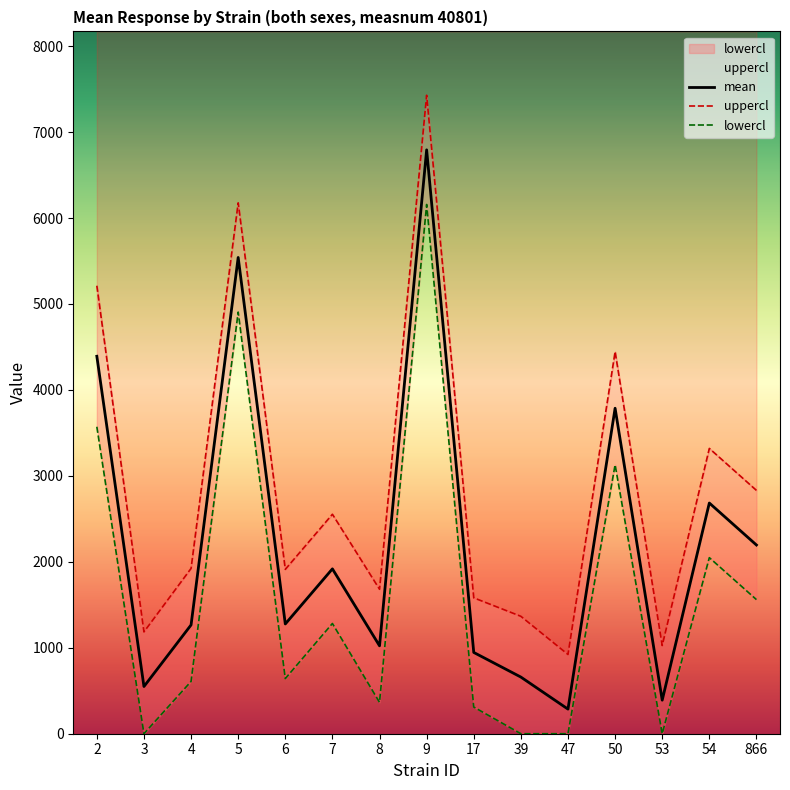

Reading left to right, extract all data points from this chart.

mean: 4391.5	549.1	1265.6	5540.9	1276.8	1918.0	1022.8	6792.8	945.7	659.1	286.3	3786.8	390.4	2684.0	2195.6
uppercl: 5211.8	1184.5	1923.3	6176.3	1912.2	2553.4	1680.5	7428.2	1581.1	1366.1	921.7	4444.5	1025.8	3319.4	2831.0
lowercl: 3571.3	0.0	608.0	4905.5	641.4	1282.6	365.2	6157.4	310.3	0.0	0.0	3129.1	0.0	2048.6	1560.2